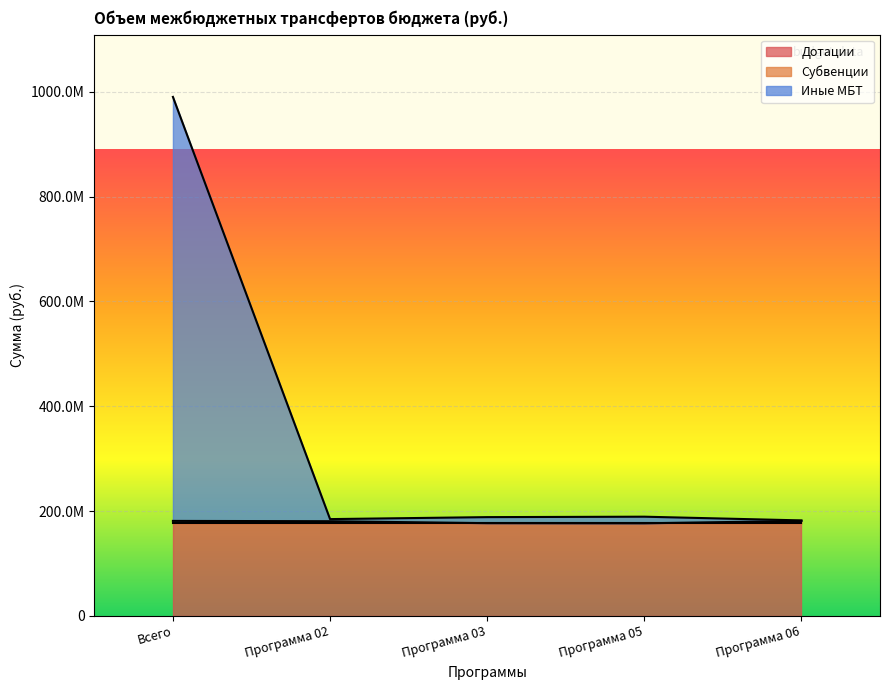

Which label corresponds to the smallest value in the chart?

Программа 05